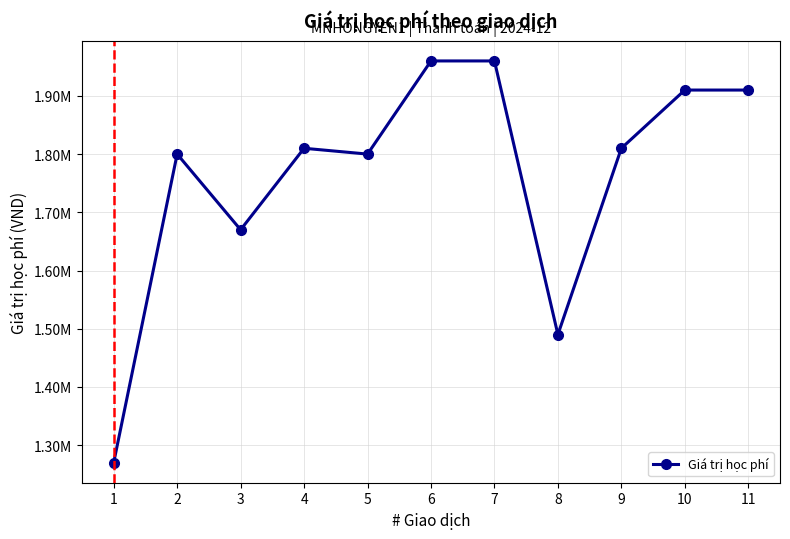

Reading right to left, extract all data points from this chart.

11=1910000	10=1910000	9=1810000	8=1490000	7=1960000	6=1960000	5=1800000	4=1810000	3=1670000	2=1800000	1=1270000